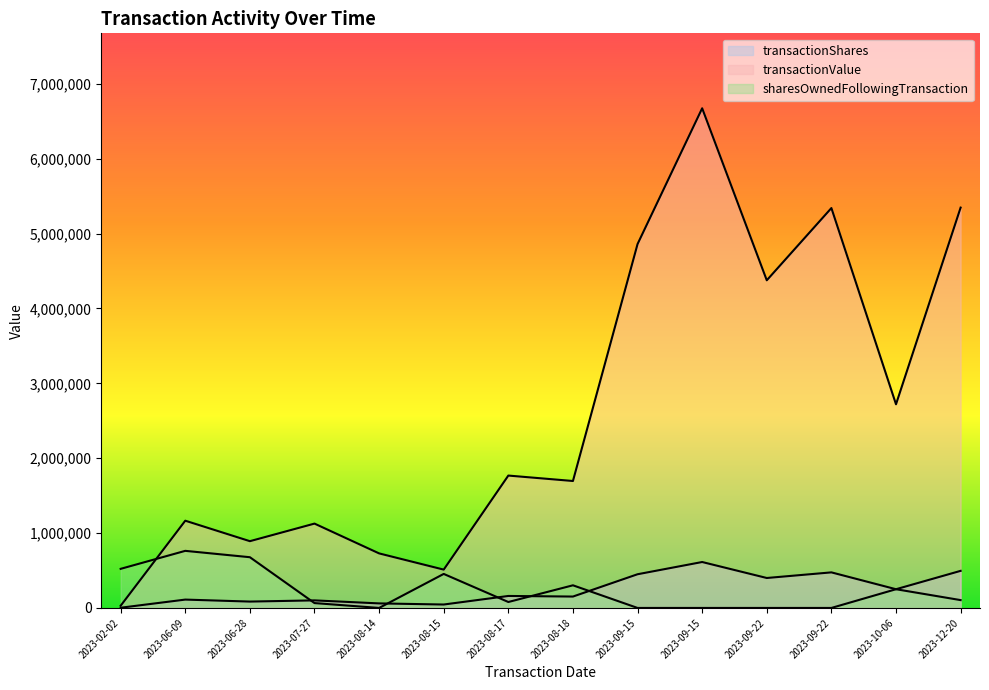

What is the average value of the transactionShares series?

243022